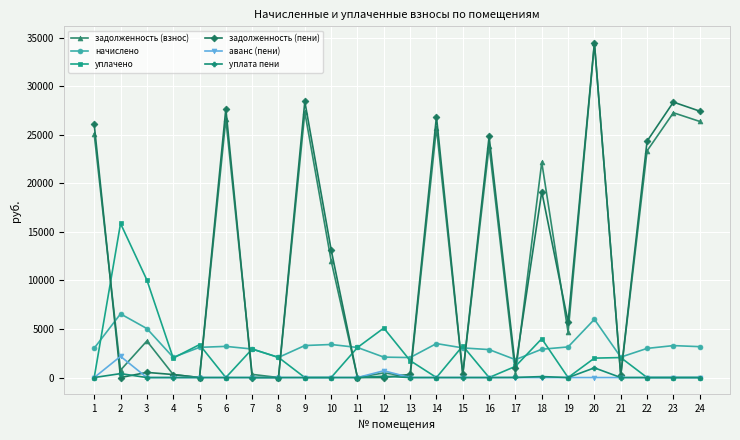

Where is the first local maximum for начислено?

2